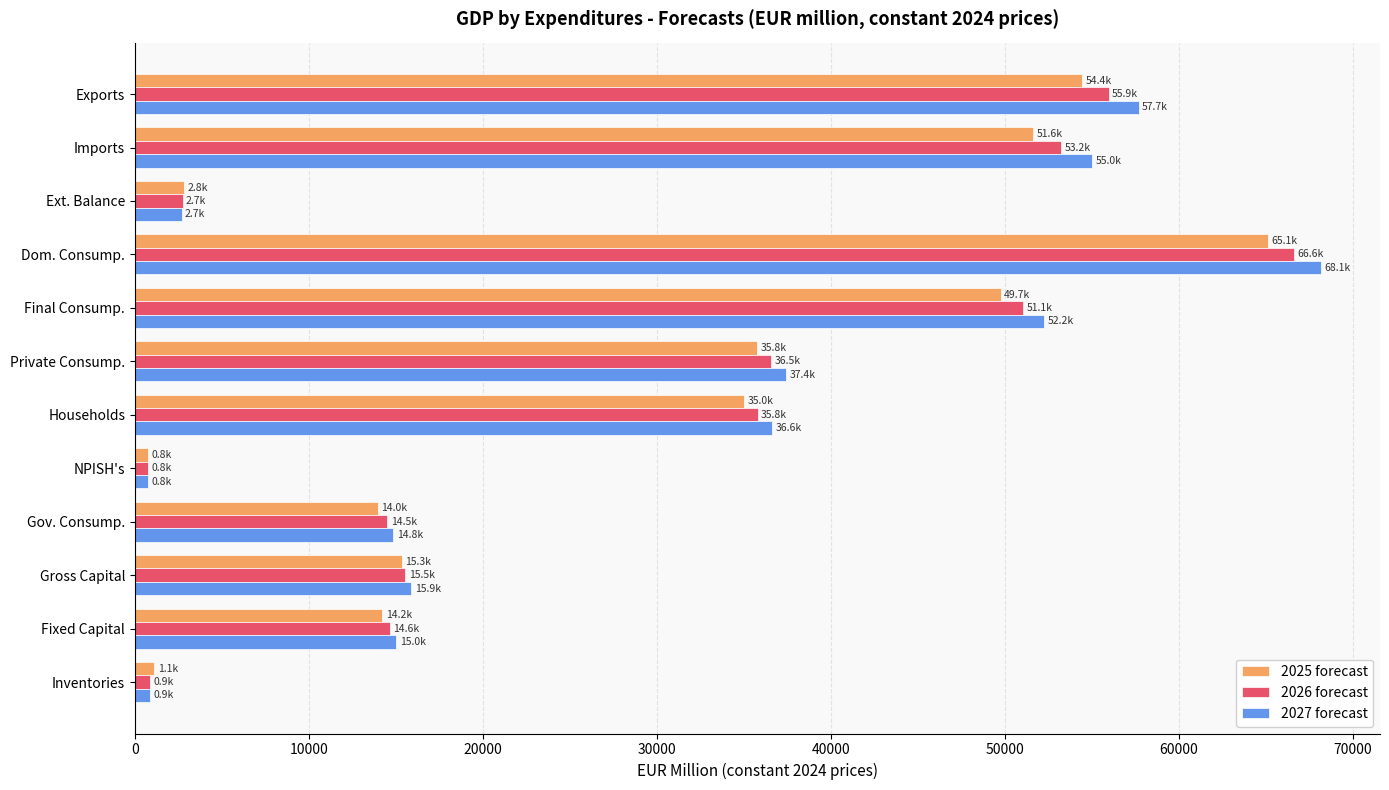

Which series has the widest spread of values?

2027 forecast